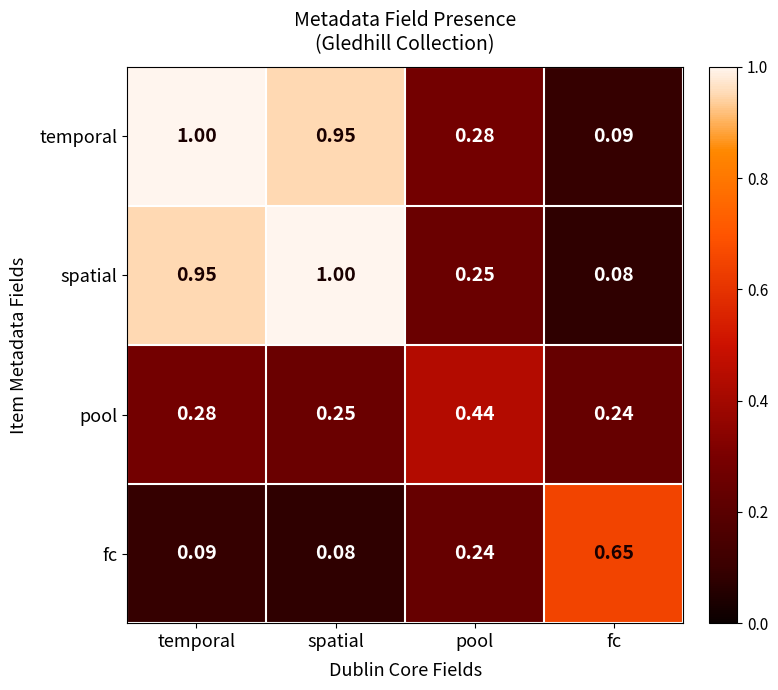

Rank the series at pool from highest to lowest value.

pool, temporal, spatial, fc